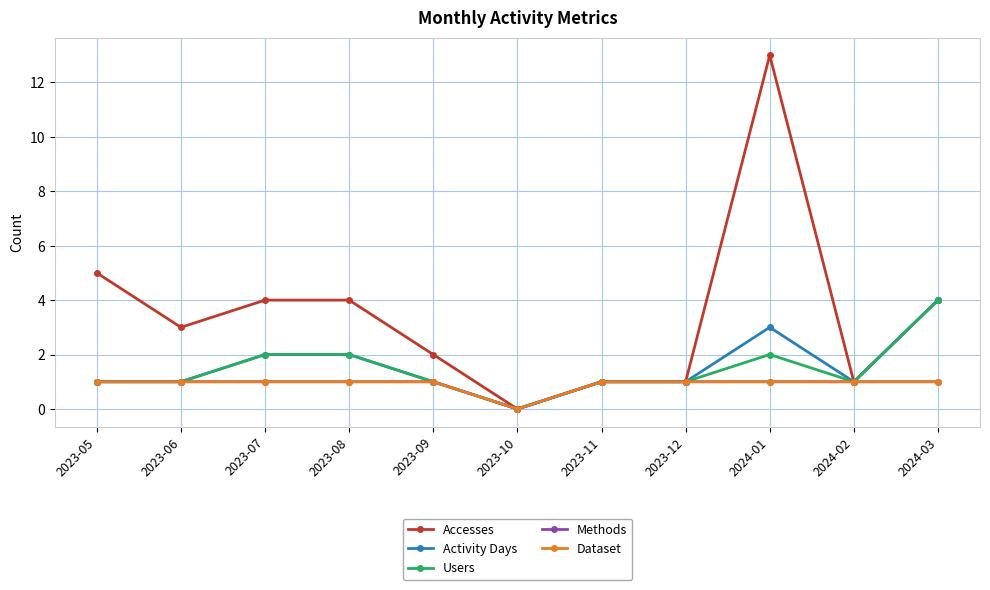

Is this an area chart (filled region under the line)?

No